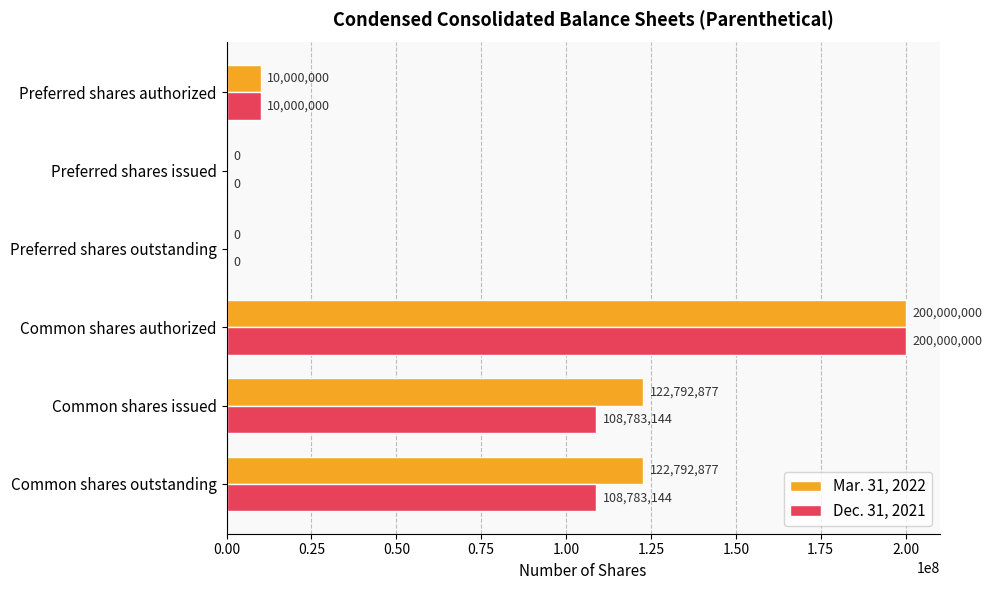

What is the sum of all Mar. 31, 2022 values?

455585754